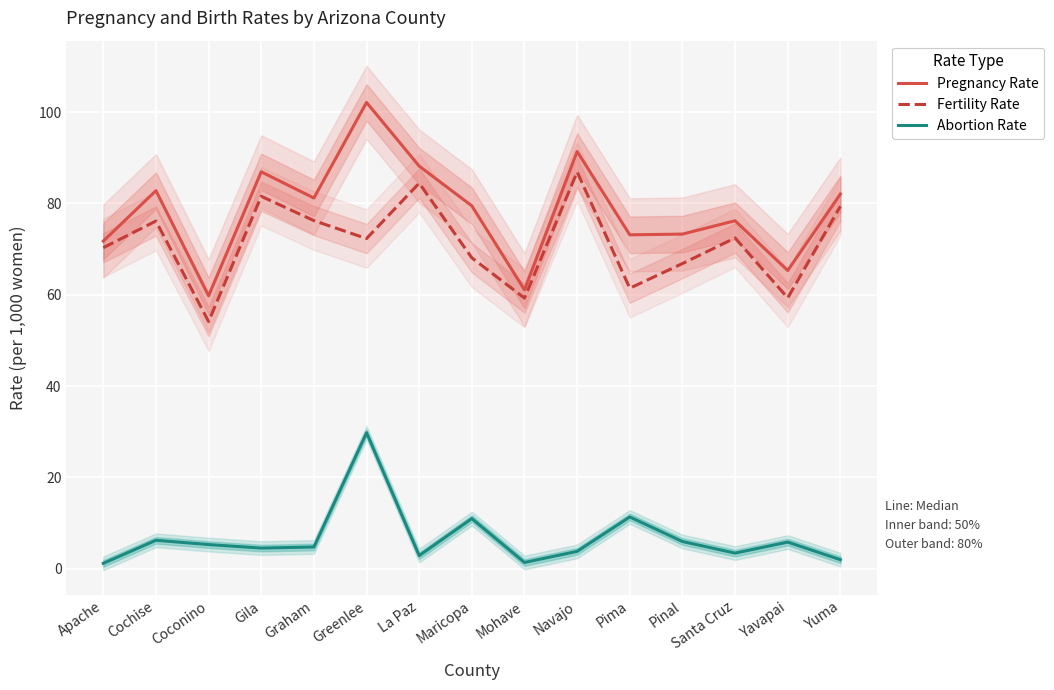

What is the label of the 10th point from the left?

Navajo